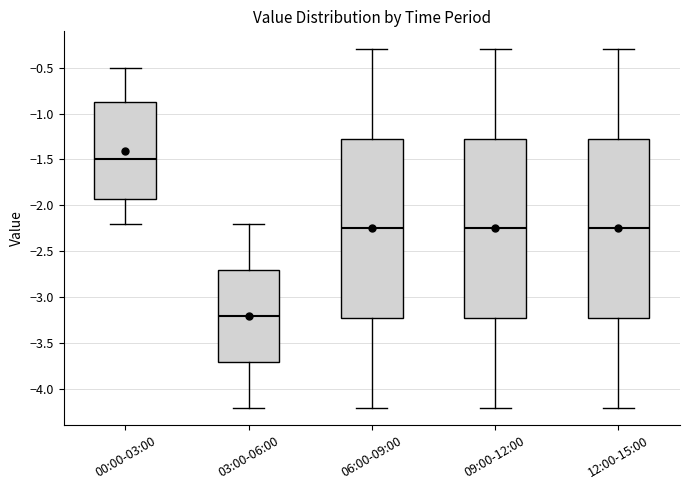

Where is the upper edge of the box for 03:00-06:00 on the y-axis? The values are not printed on the chart, so give them approximately, as read against the axis.

-2.70